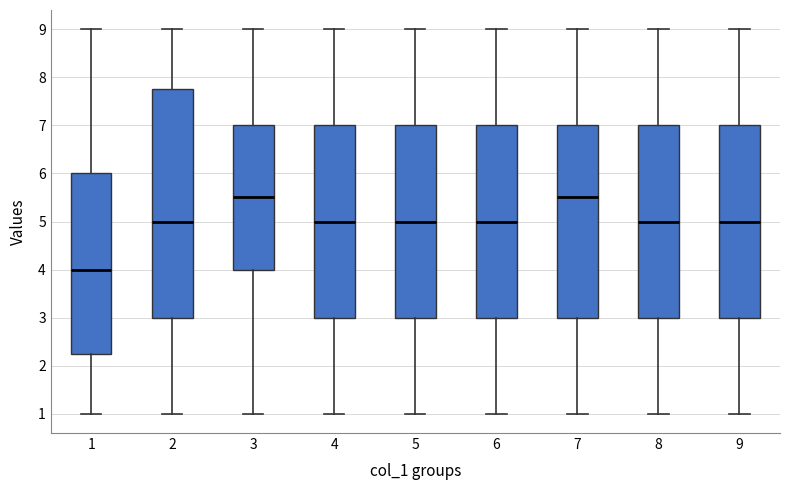

Where does the lower whisker of the box at x = 2 end on the y-axis? The values are not printed on the chart, so give them approximately, as read against the axis.

1.0